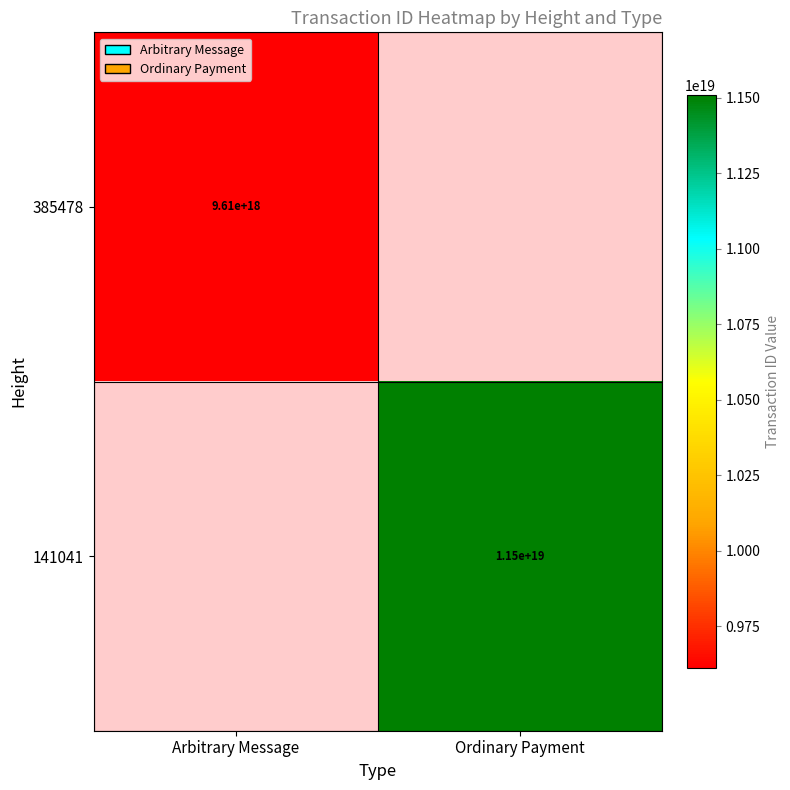

The value of 385478 at Arbitrary Message is 9610000000000000000. True or false?

True